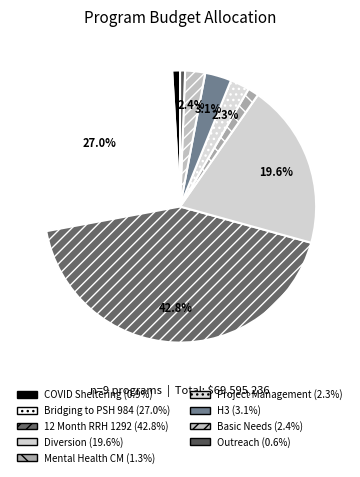

Is Project Management the majority of the pie?

No